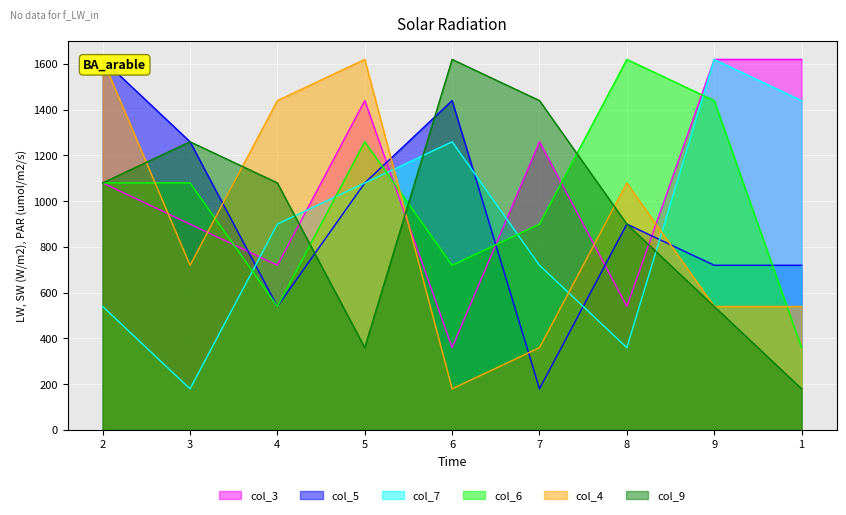

The value of col_9 at 6 is 692. True or false?

False